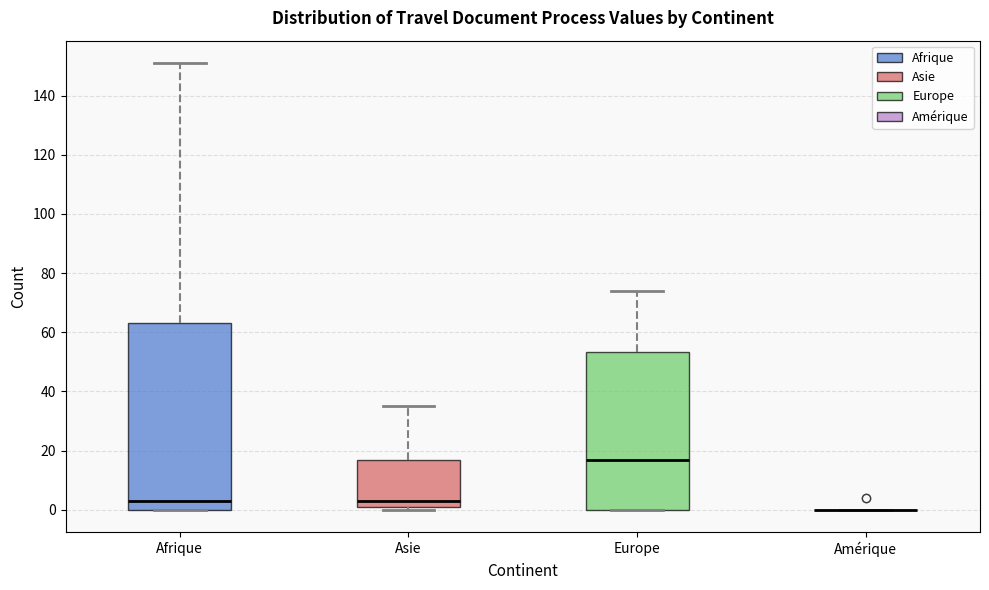

Comparing the boxes themselves (not the whiskers), which one is the tallest?

Afrique